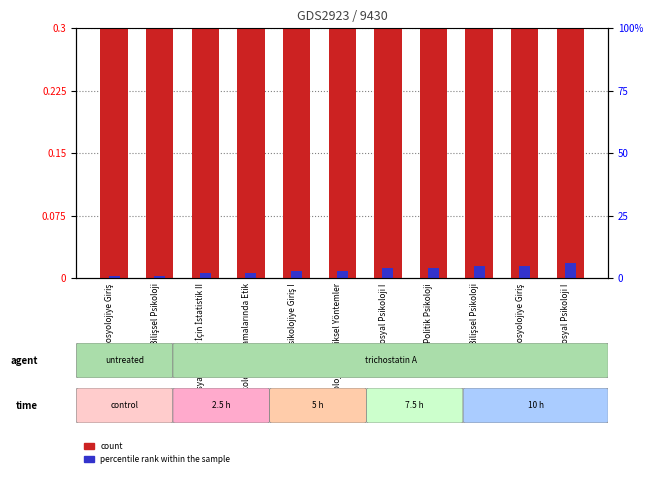

At which category does the chart reach its peak across all series?

Sosyal Psikoloji I